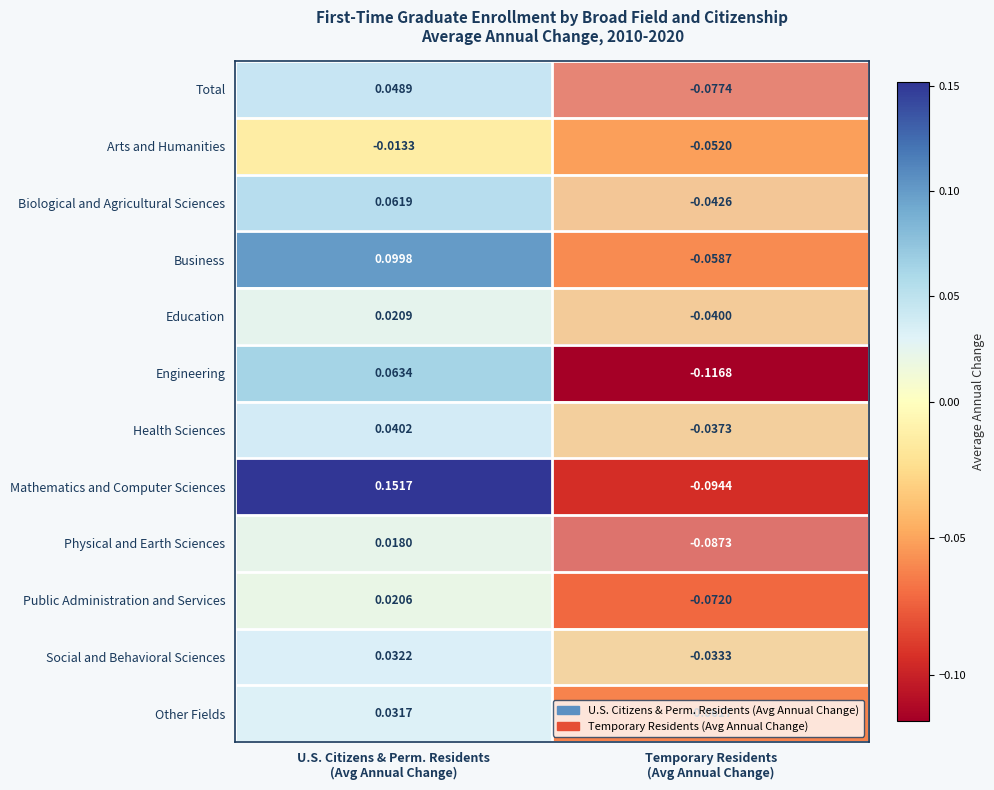

Which series has the largest total across all categories?

Mathematics and Computer Sciences